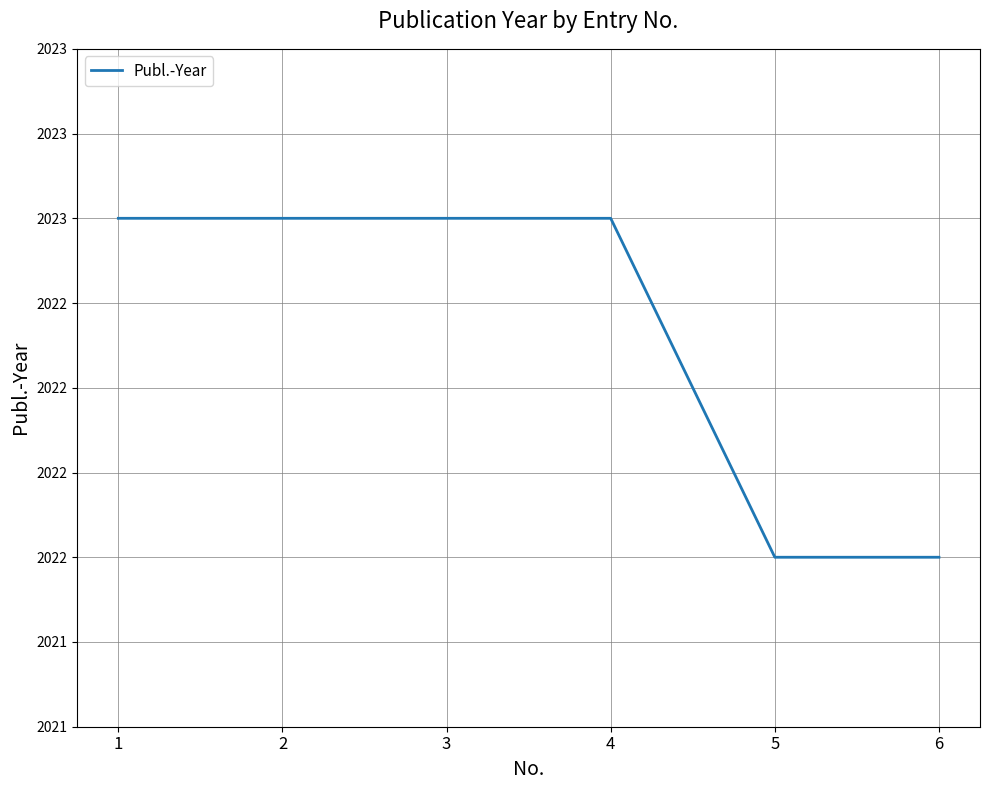

True or false: the data has more than 2 interior local peaks.

False